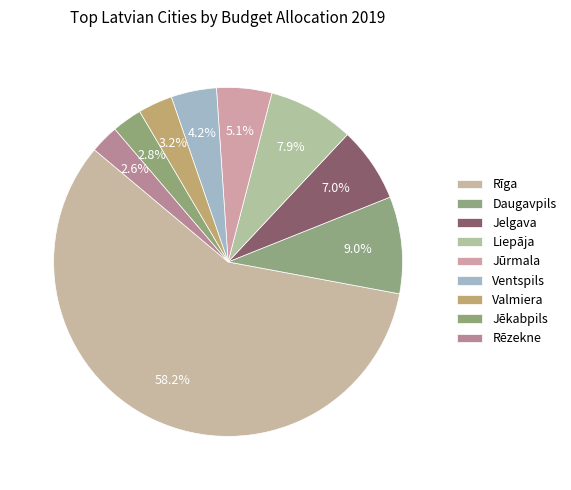

How many slices are in this pie chart?

9